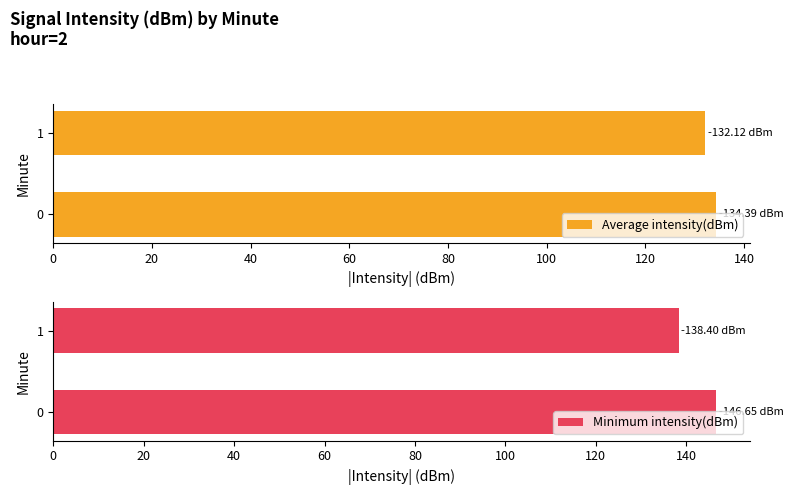

What is the minimum value for Average intensity(dBm)?

132.1